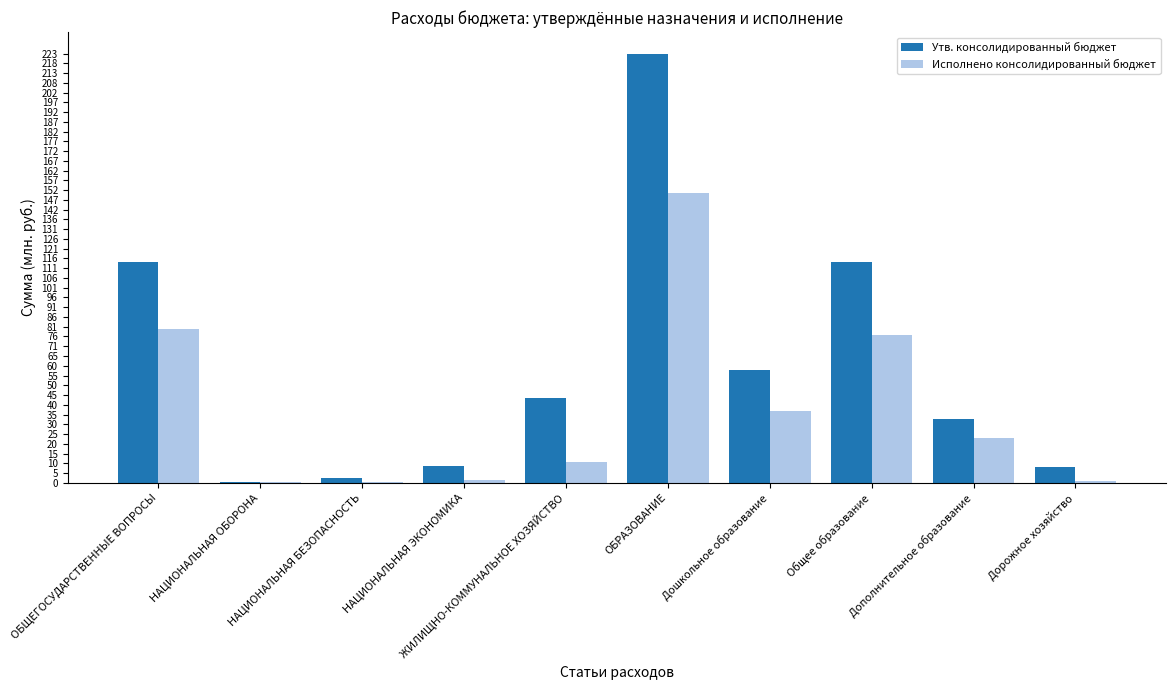

Are the bars grouped side by side (vs. stacked)?

Yes